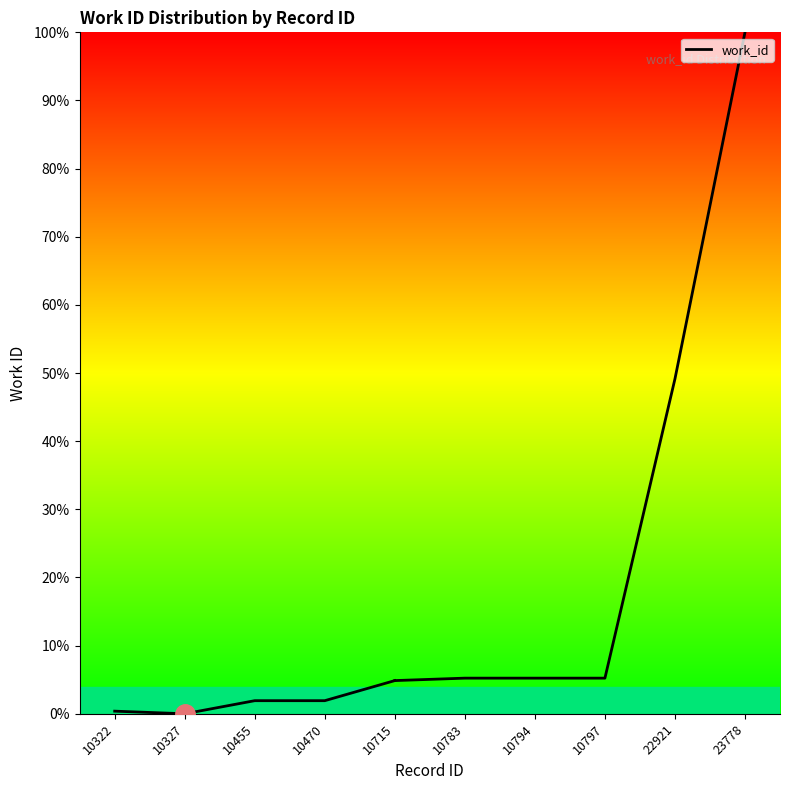

What is the difference between the values at 10470 and 10327?

1.9